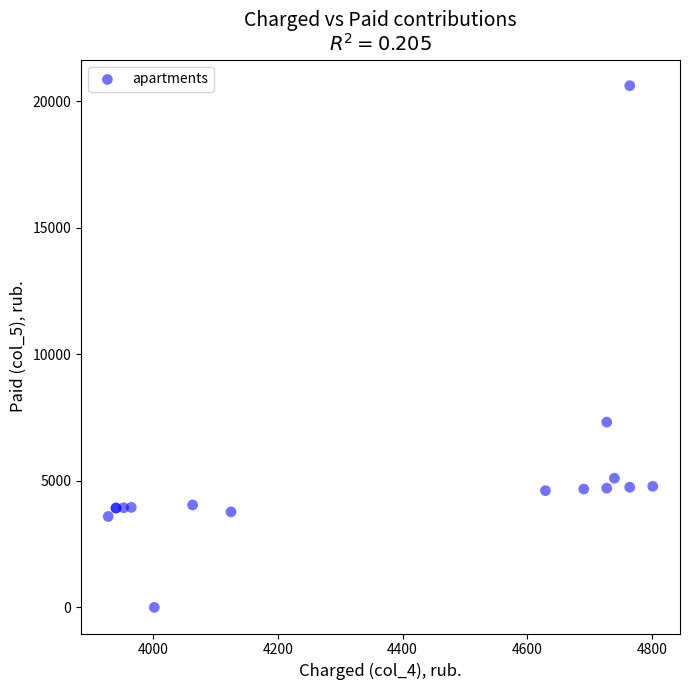

What Y value in the scatter plot is closest to 10307?

7321.9